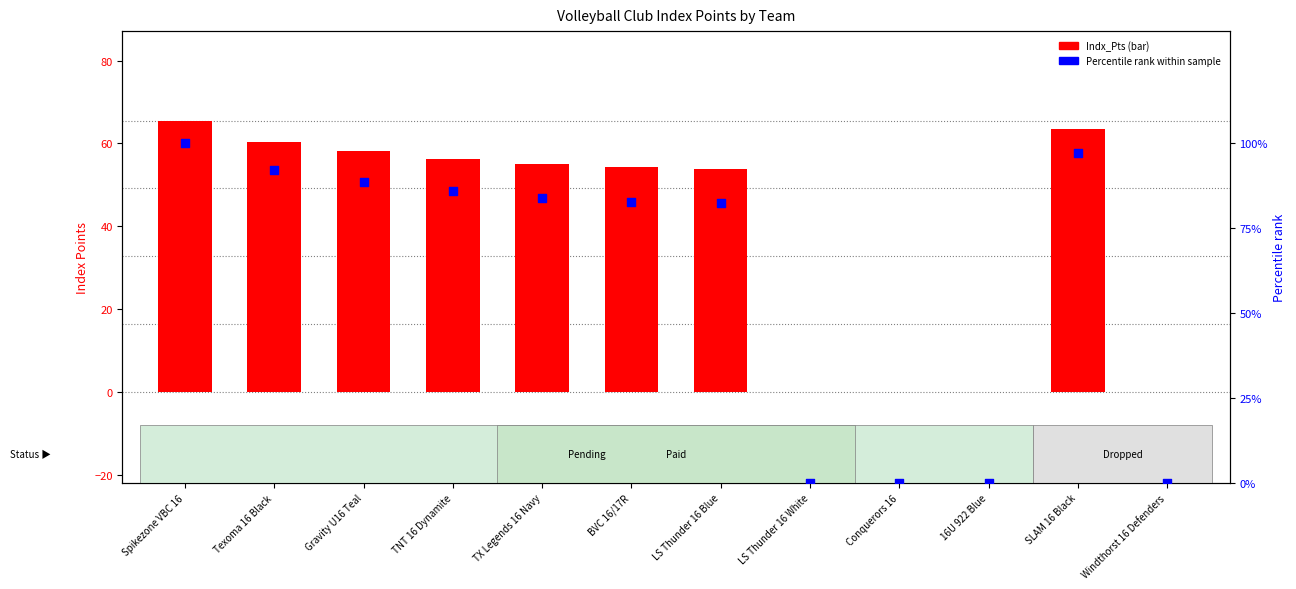

Which series contains the lowest Y value?

Indx_Pts